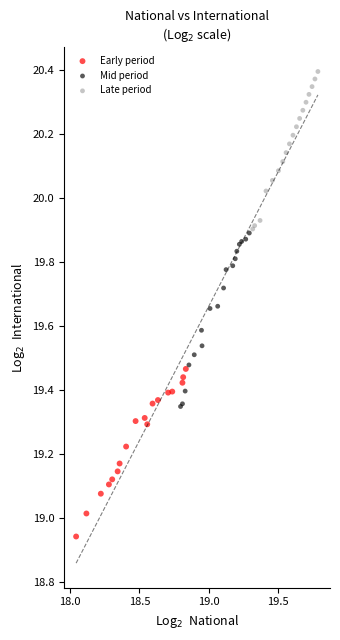

What are all the series names shown in the legend?

Early period, Mid period, Late period